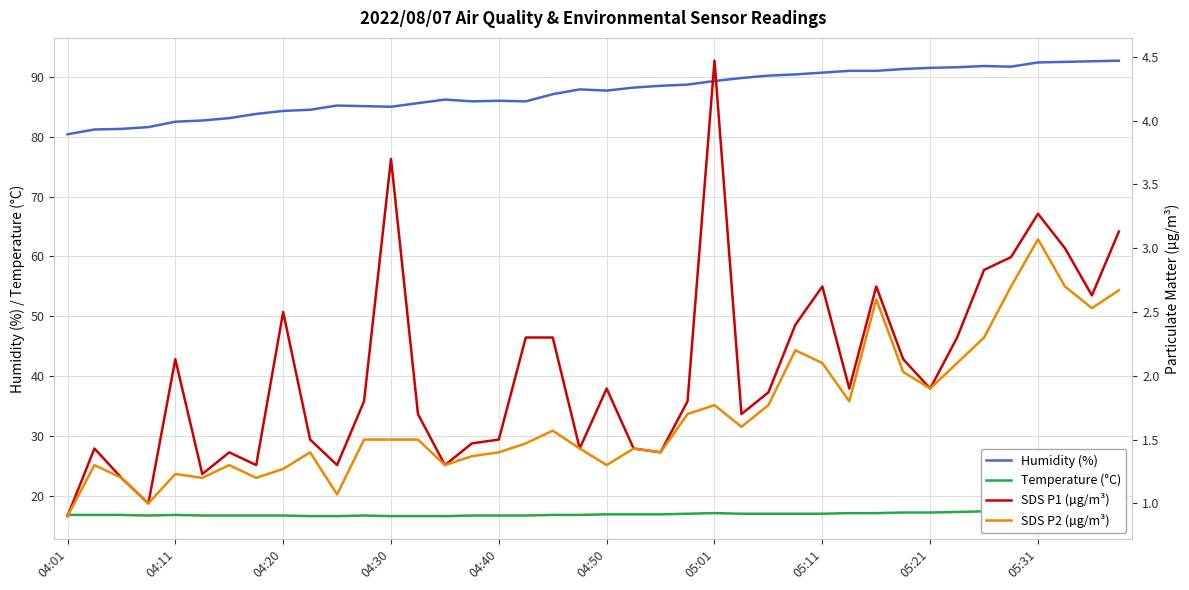

True or false: SDS P2 (µg/m³) has more than 1 interior local peaks.

True